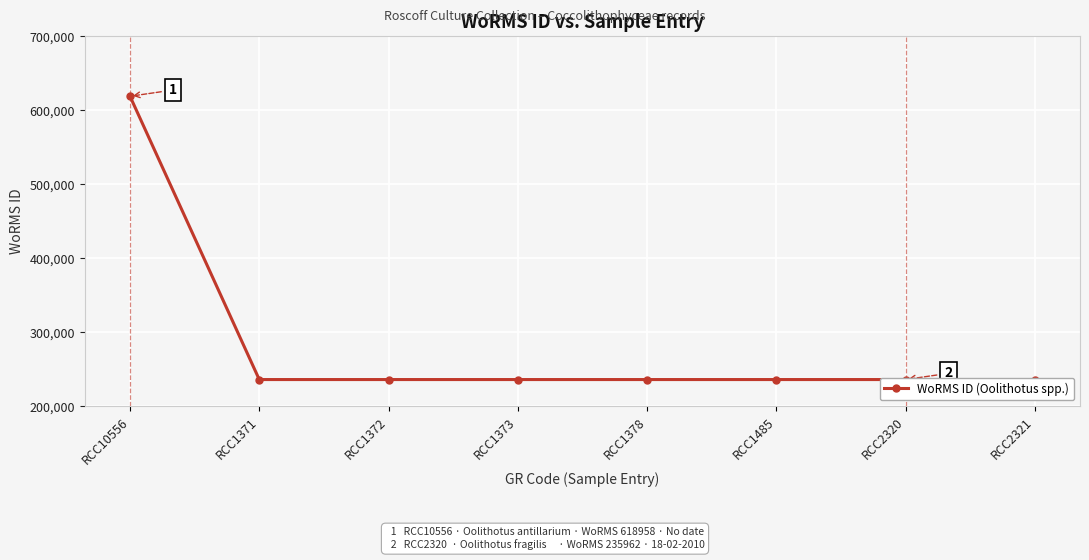

List the labels in order of value, largest first.

RCC10556, RCC1371, RCC1372, RCC1373, RCC1378, RCC1485, RCC2320, RCC2321